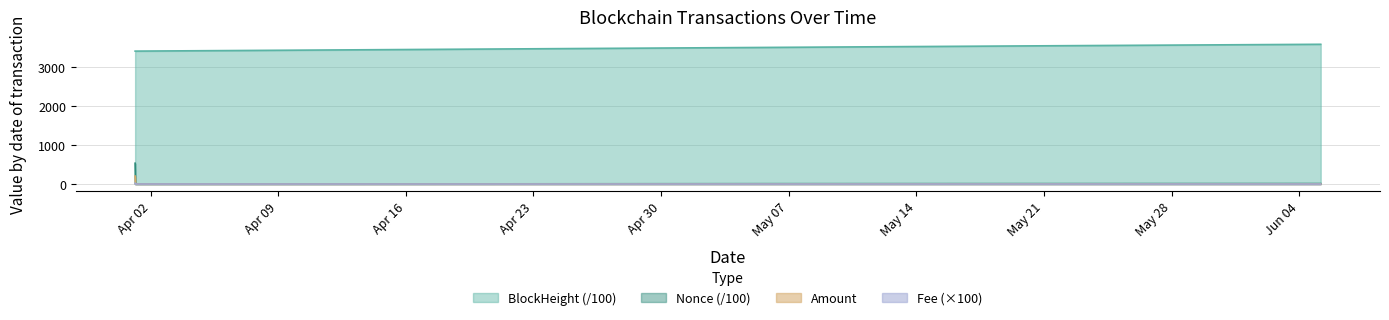

List the series in order of their peak value, highest first.

BlockHeight (/100), Nonce (/100), Amount, Fee (×100)